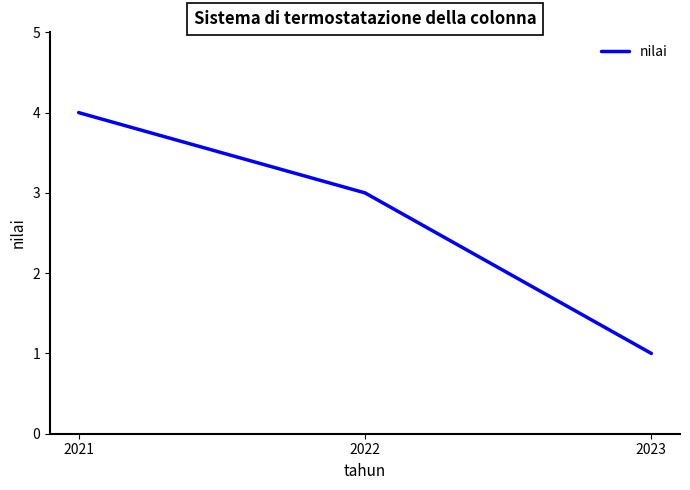

How many series are shown in this chart?

1